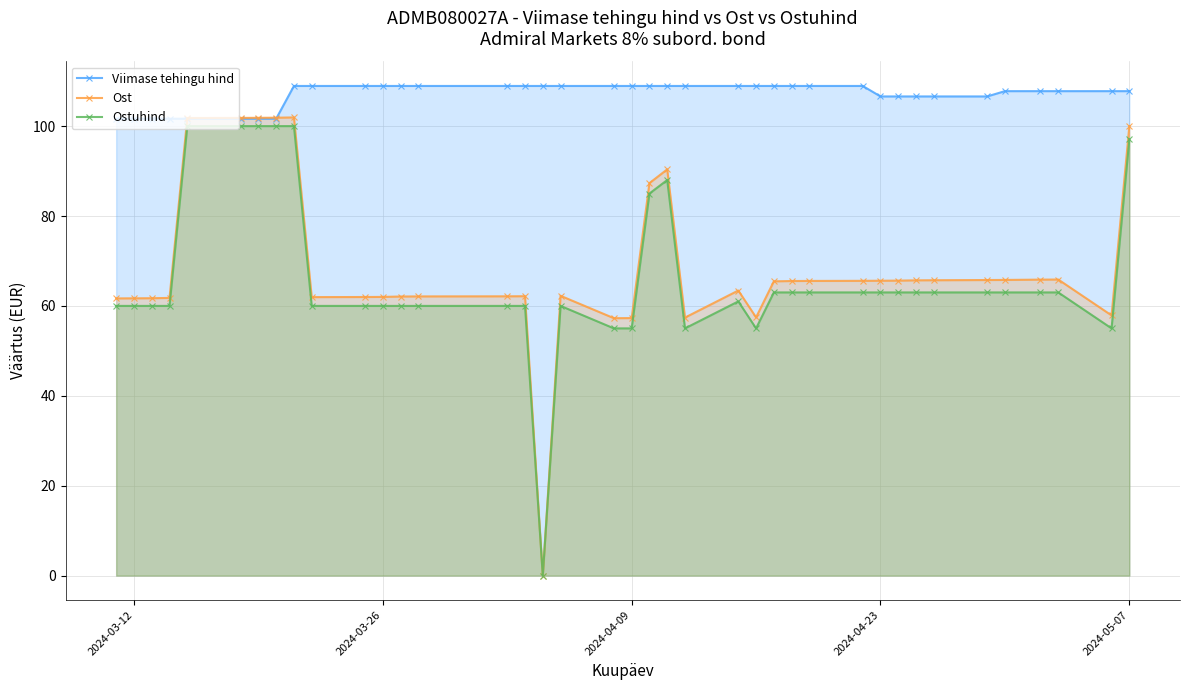

At how many categories does at least one series exceed 16?

39